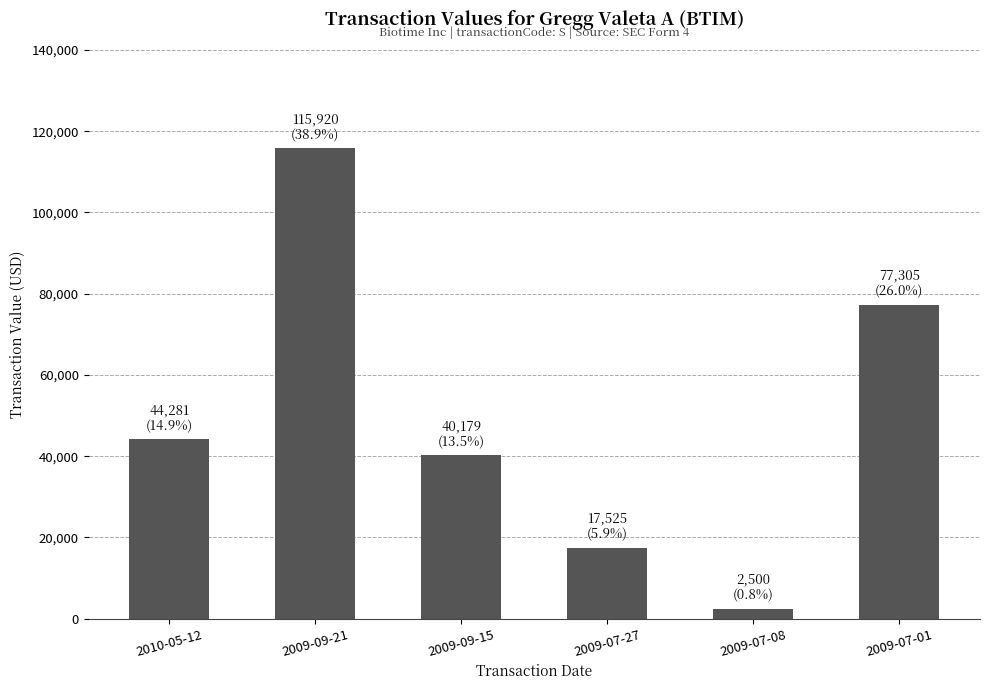

List the labels in order of value, largest first.

2009-09-21, 2009-07-01, 2010-05-12, 2009-09-15, 2009-07-27, 2009-07-08